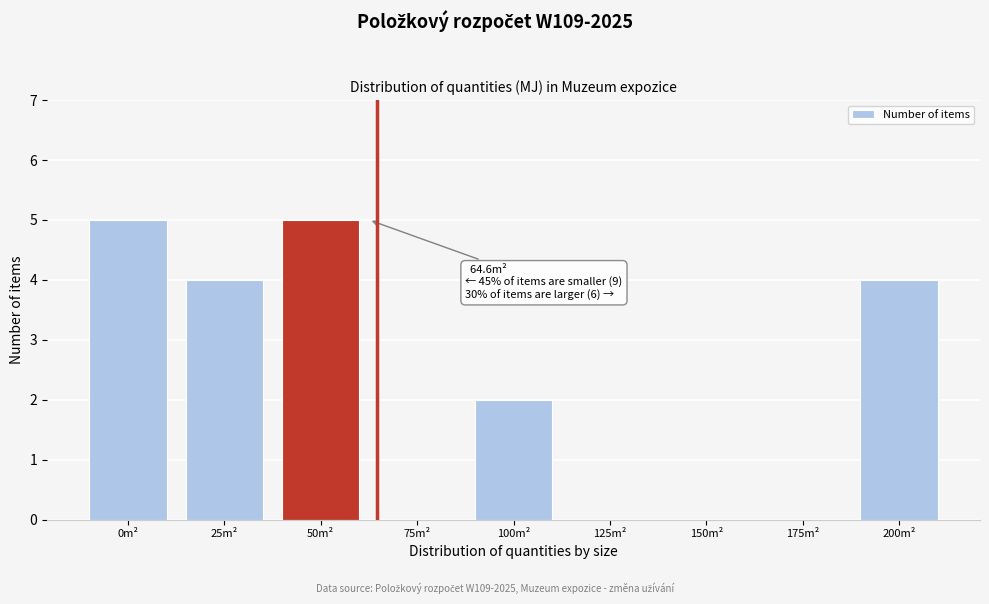

Reading left to right, list all the values displayed in this chart.

0m²=5	25m²=4	50m²=5	75m²=0	100m²=2	125m²=0	150m²=0	175m²=0	200m²=4